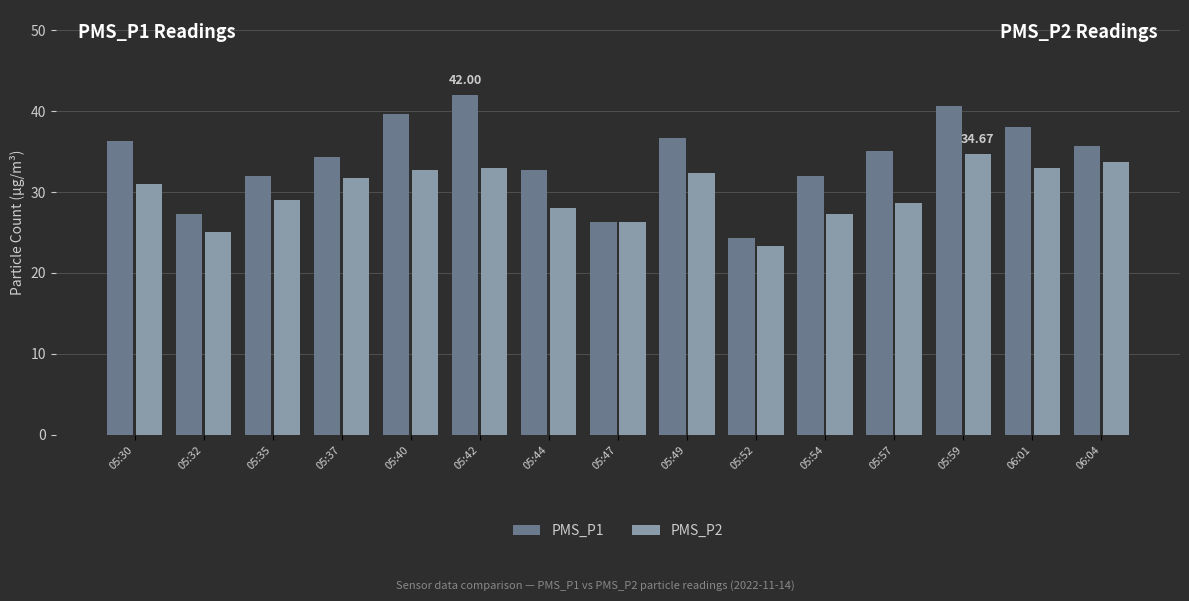

What is the lowest value of the PMS_P1 series?

24.3